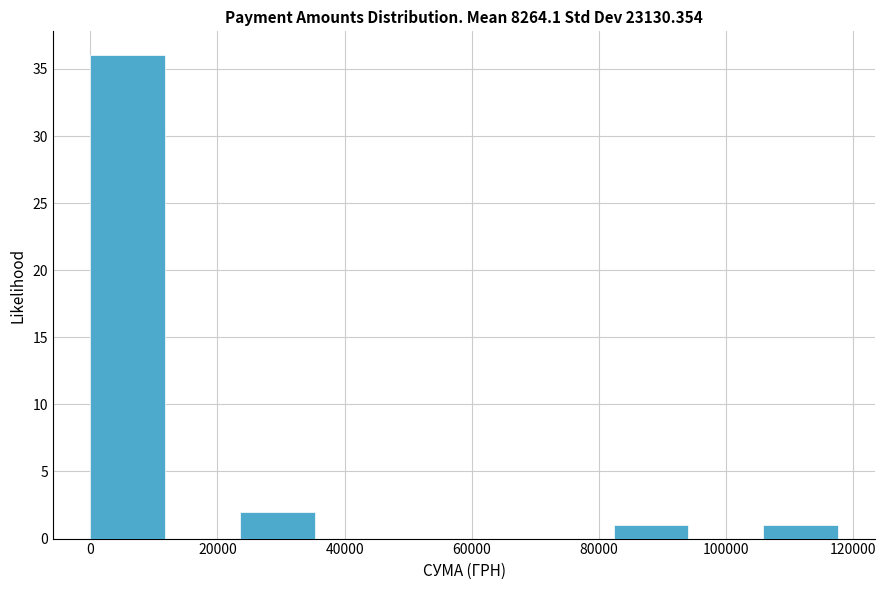

Over which range of the x-axis is the bar tallest?

0 to 12000